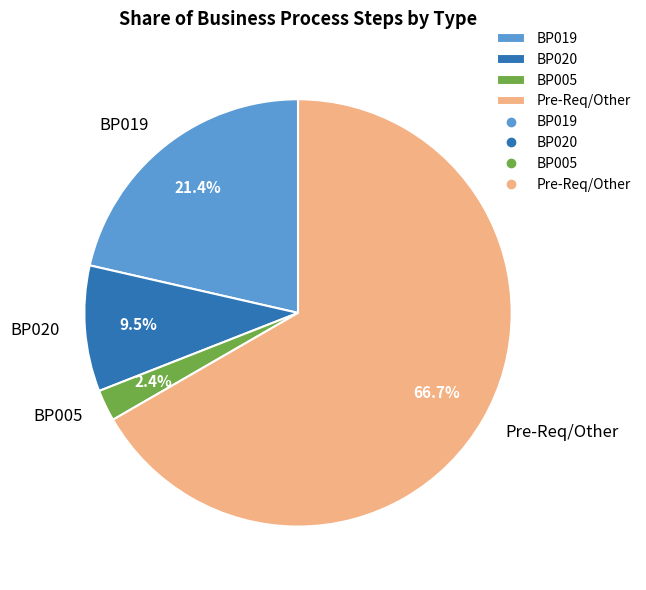

How much of the chart is everything except BP019?

78.6%